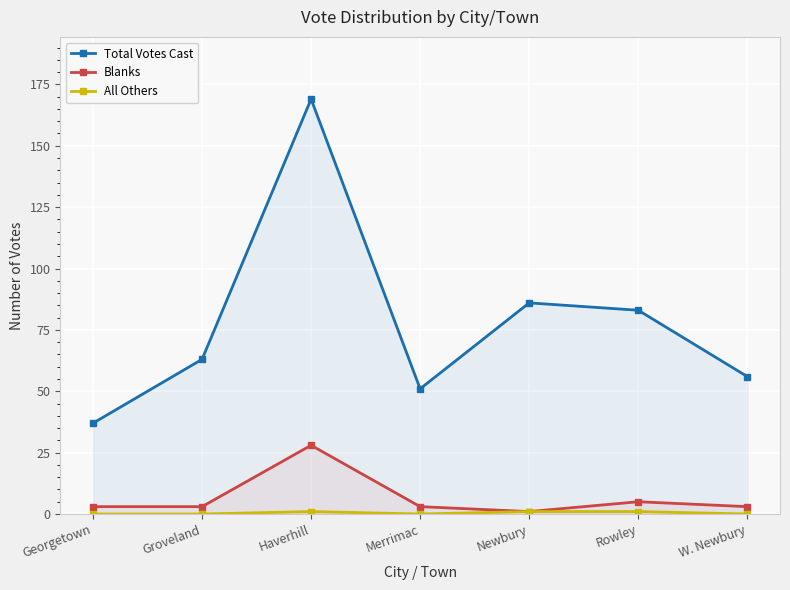

Reading left to right, list all the values displayed in this chart.

Total Votes Cast: Georgetown=37	Groveland=63	Haverhill=169	Merrimac=51	Newbury=86	Rowley=83	W. Newbury=56
Blanks: Georgetown=3	Groveland=3	Haverhill=28	Merrimac=3	Newbury=1	Rowley=5	W. Newbury=3
All Others: Georgetown=0	Groveland=0	Haverhill=1	Merrimac=0	Newbury=1	Rowley=1	W. Newbury=0